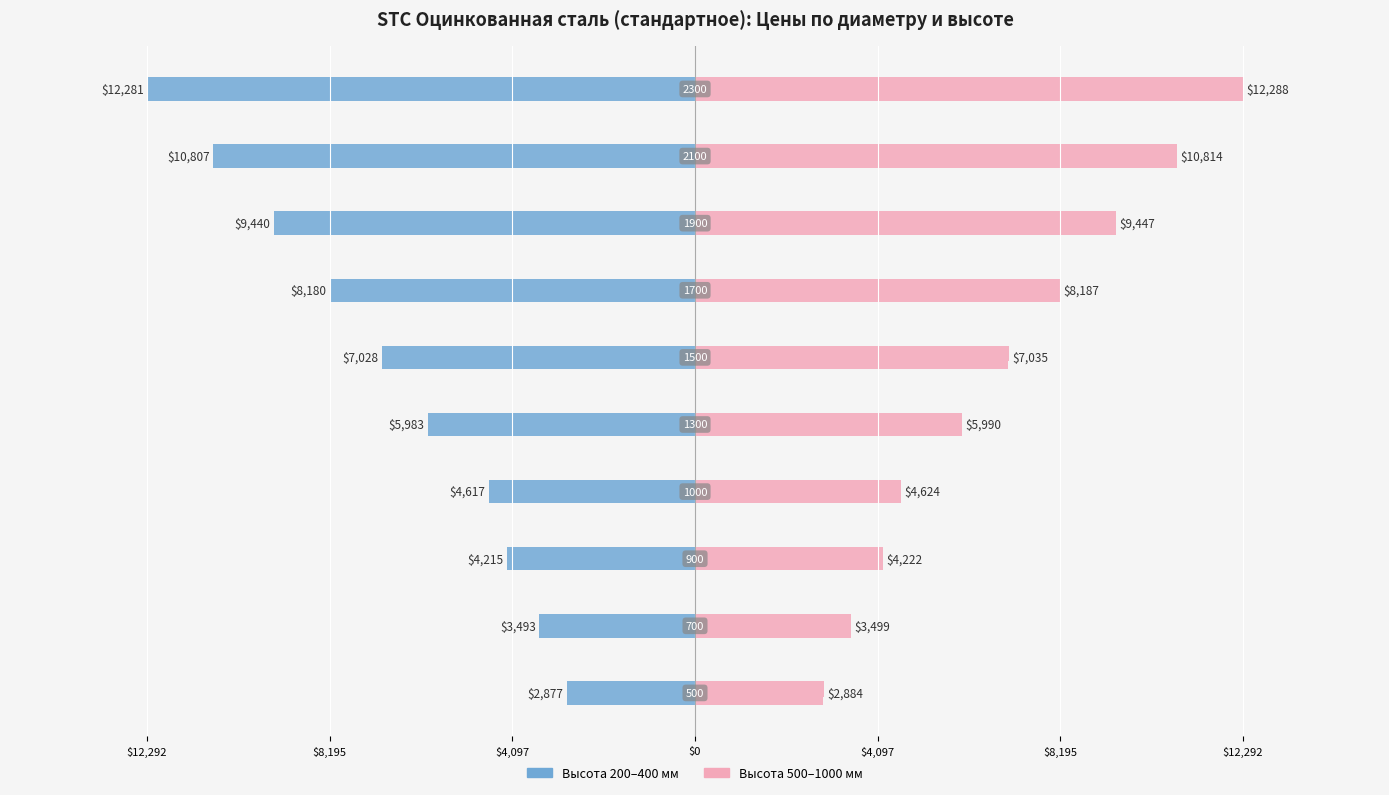

Are the bars grouped side by side (vs. stacked)?

Yes